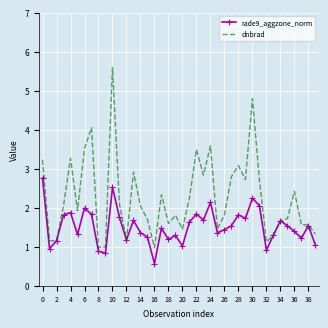

How many categories are shown in the chart?

40